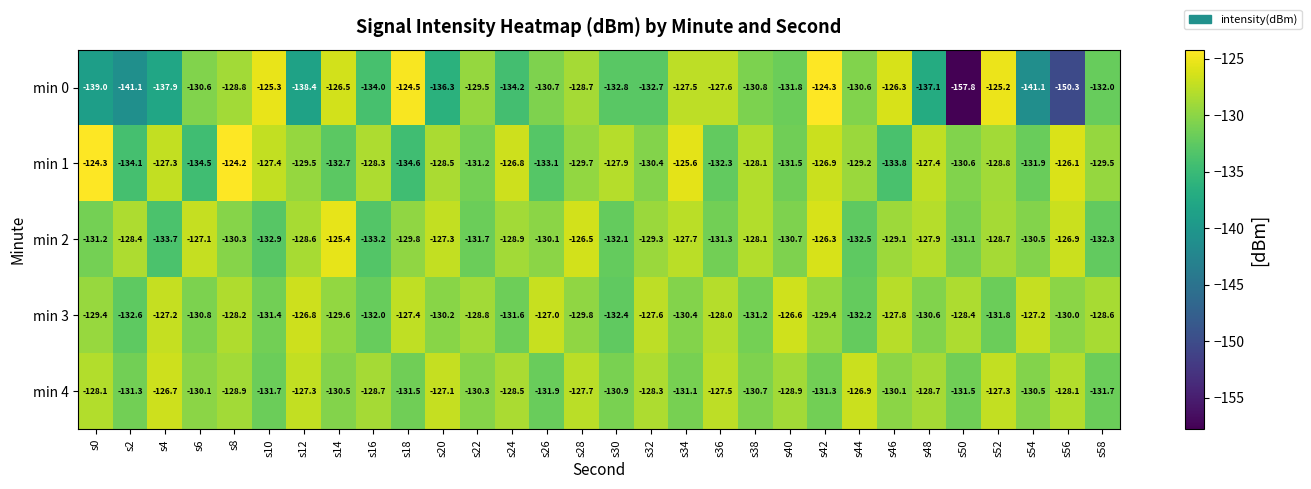

Rank the series at s16 from lowest to highest value.

min 0, min 2, min 3, min 4, min 1